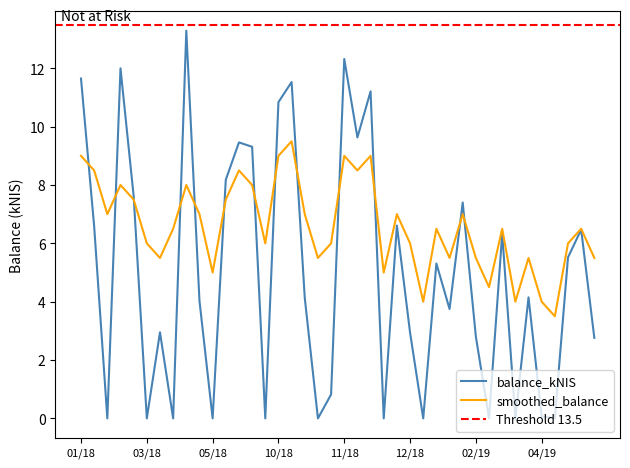

Where is smoothed_balance nearest to the value 6?

03/18